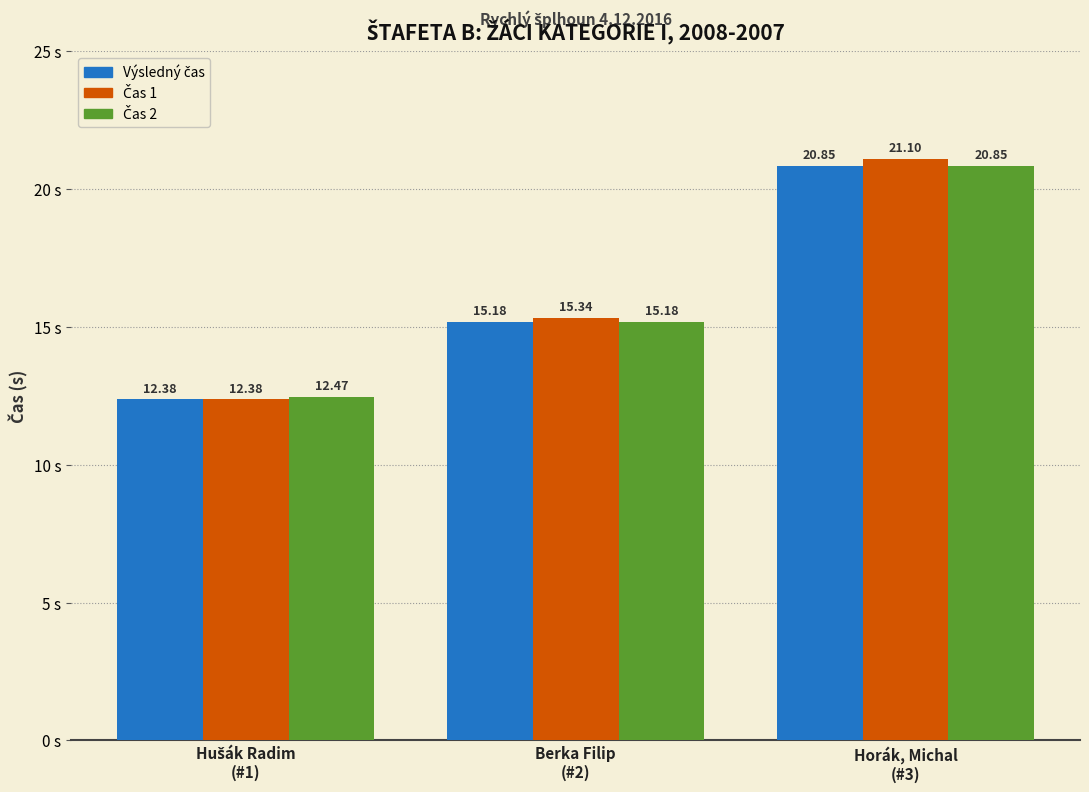

How many groups of bars are there?

3